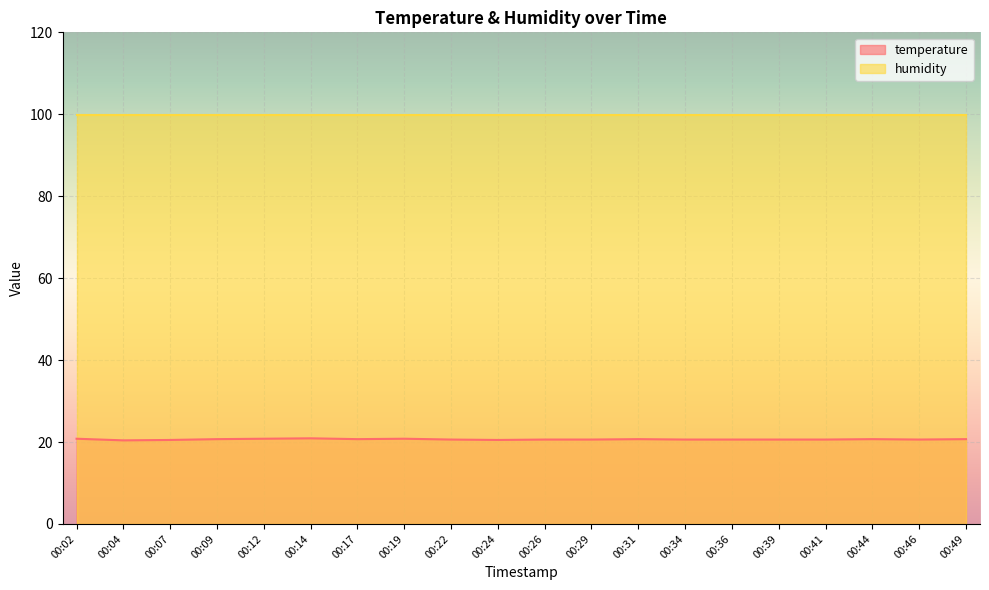

How many points are higher than both their immediate neighbors (excluding endpoints)?

4